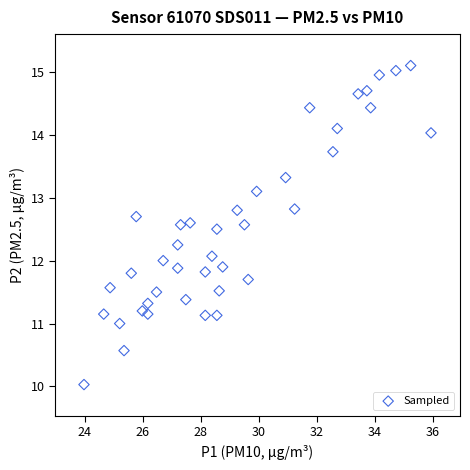

What is the range of Y values (max minus min)?

5.1